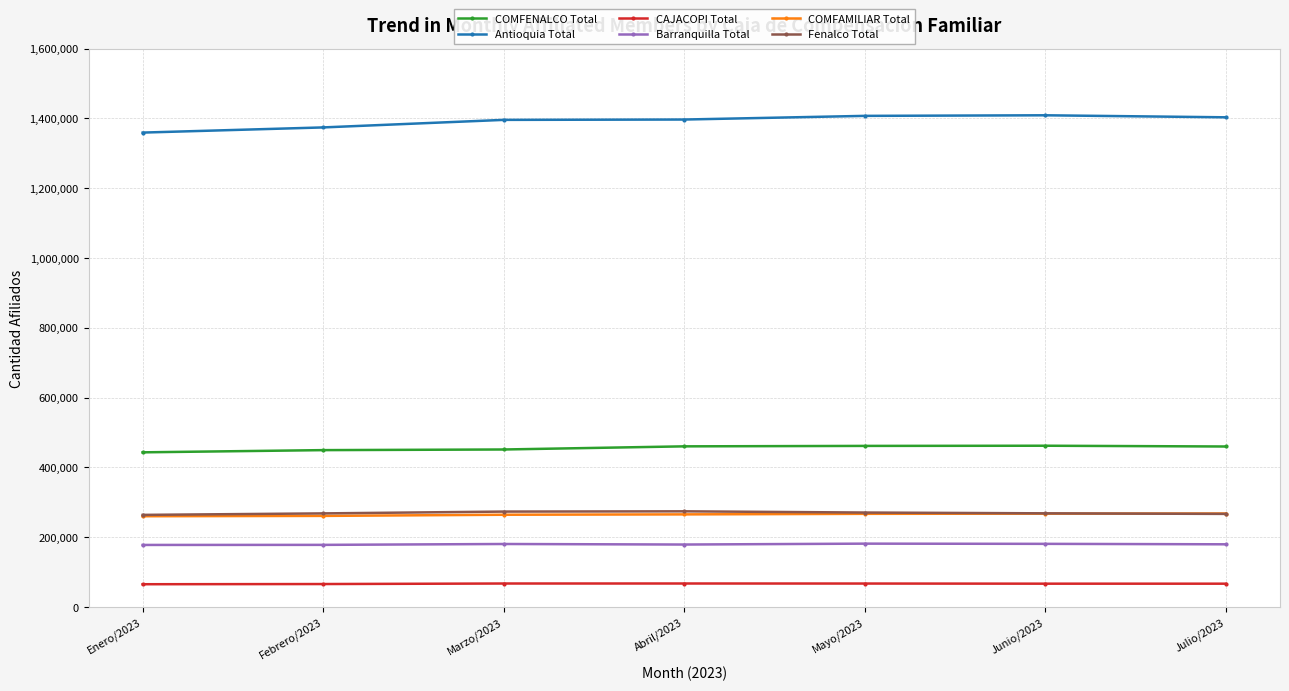

What is the maximum value for COMFENALCO Total?

462330